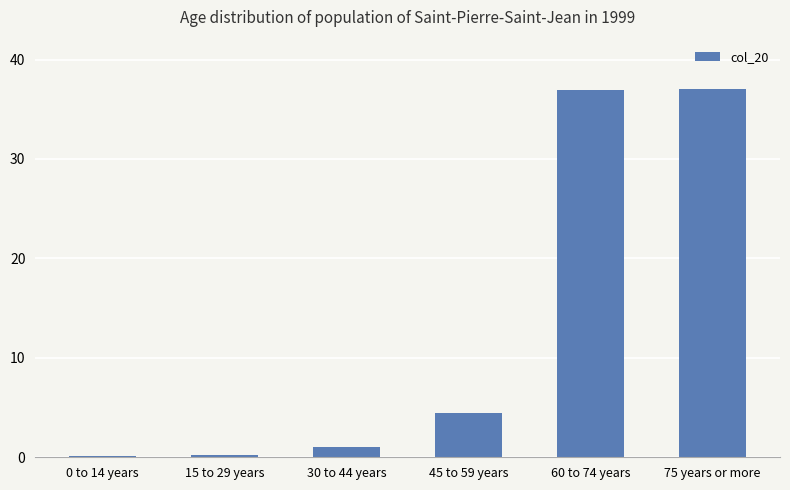

At which label is the value closest to 18?

45 to 59 years